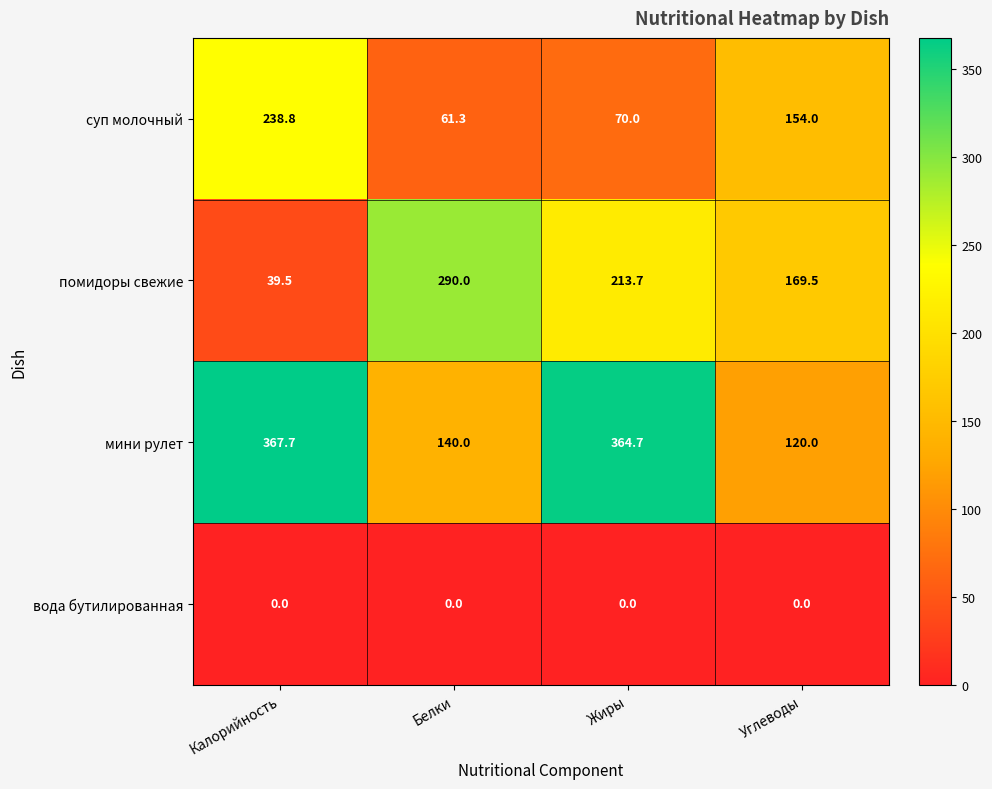

The помидоры свежие series shows 213.7 at Жиры. True or false?

True